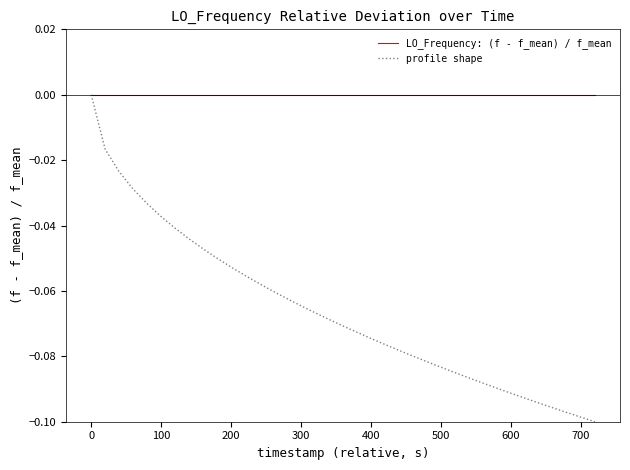

Which series has the largest range (max minus min)?

profile shape